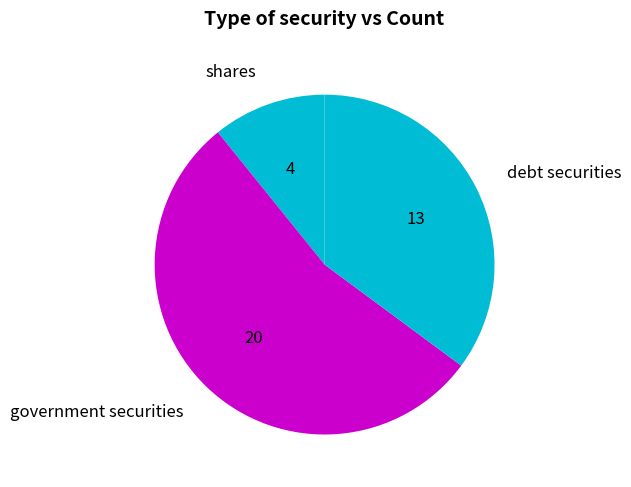

How many segments does this pie chart have?

3